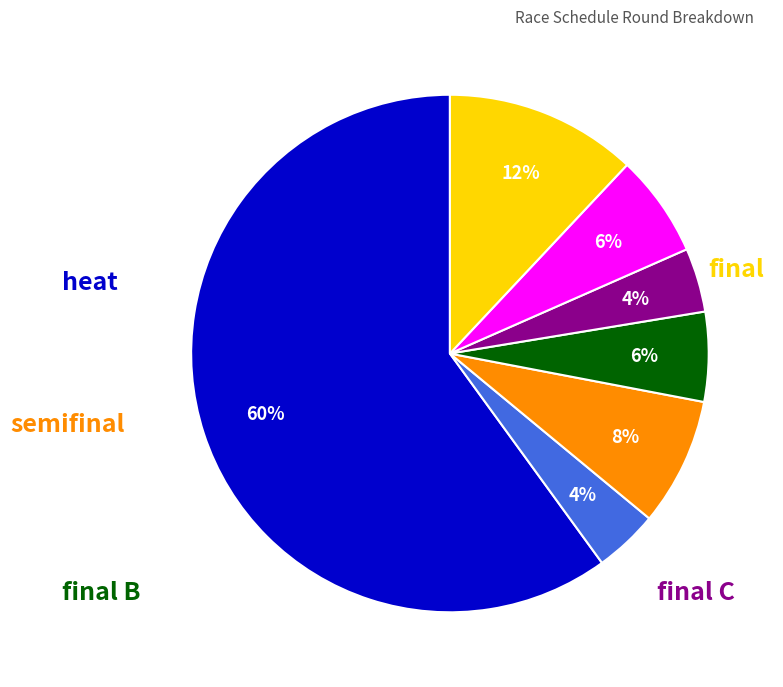

To the nearest percent, what is the average slice percentage?

14%